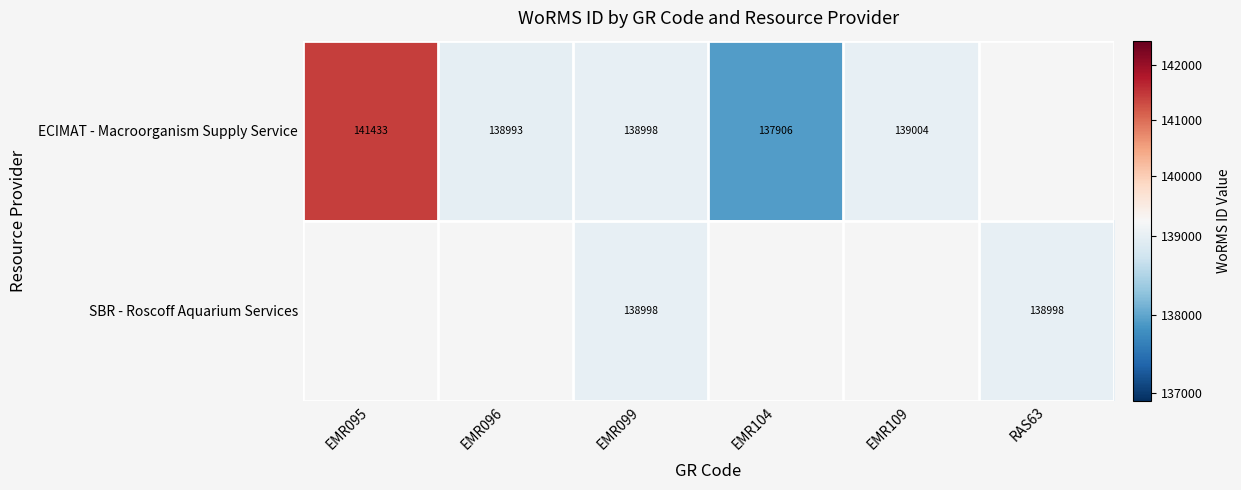

What is the sum of the ECIMAT - Macroorganism Supply Service values at EMR096 and EMR099?

277991